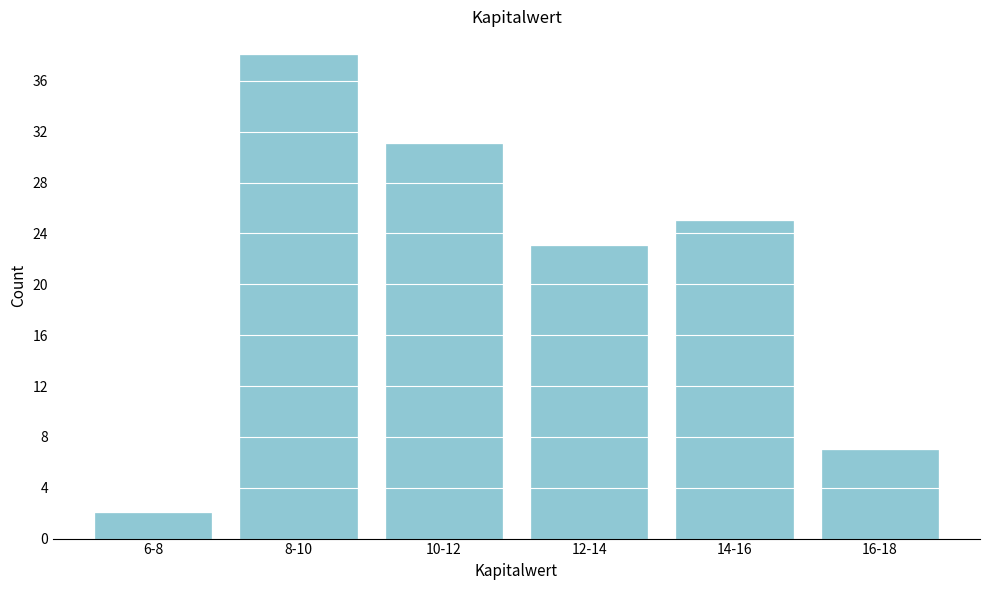

Reading left to right, list all the values displayed in this chart.

2	38	31	23	25	7